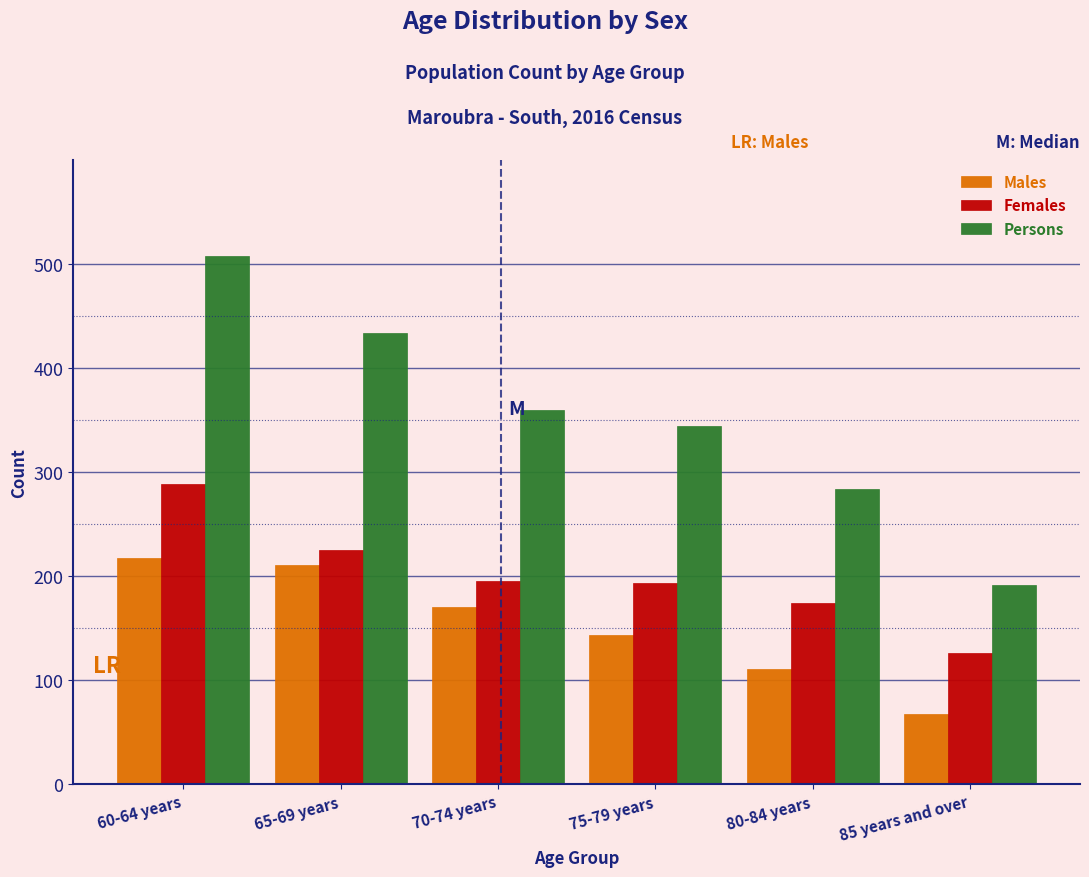

Is it true that Persons equals 487 at 80-84 years?

False